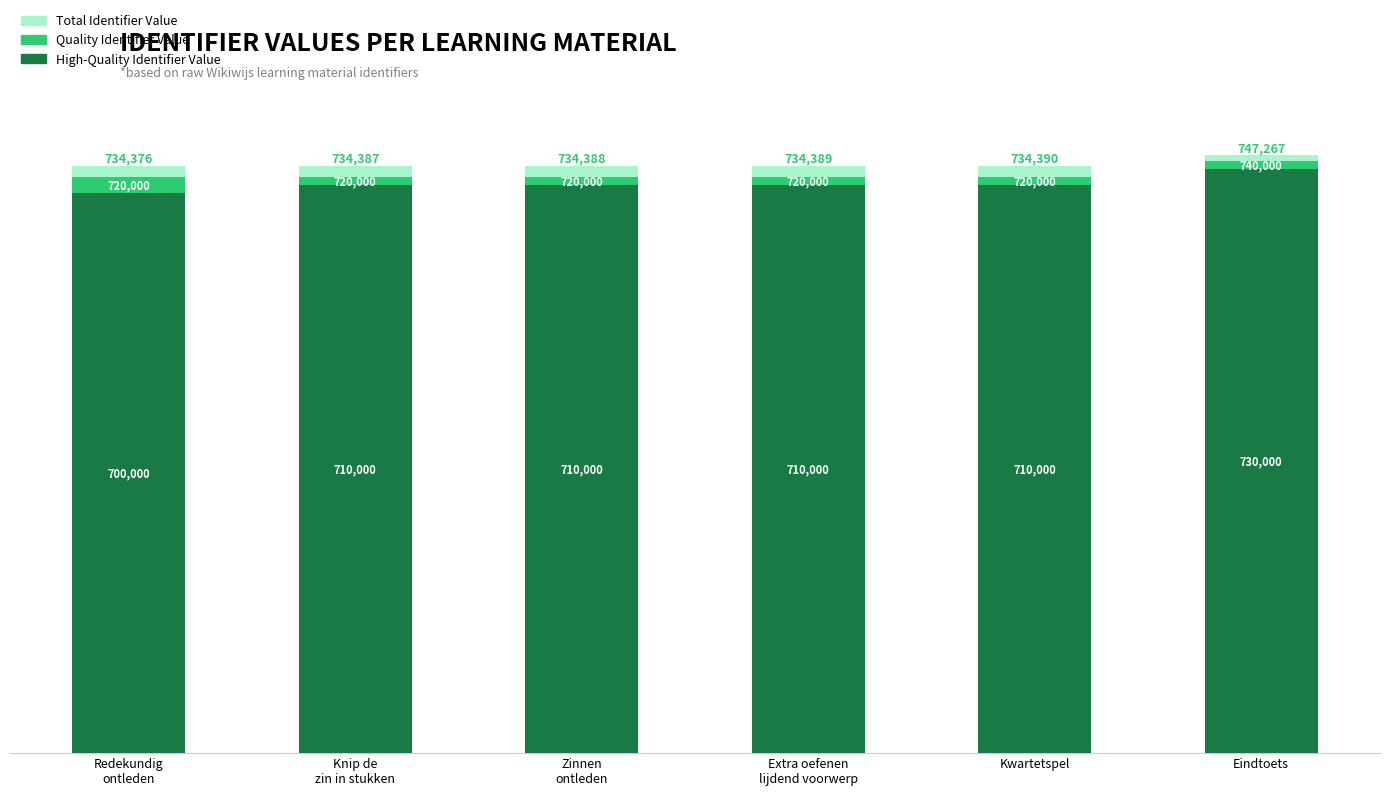

How many bars are there in total?

6